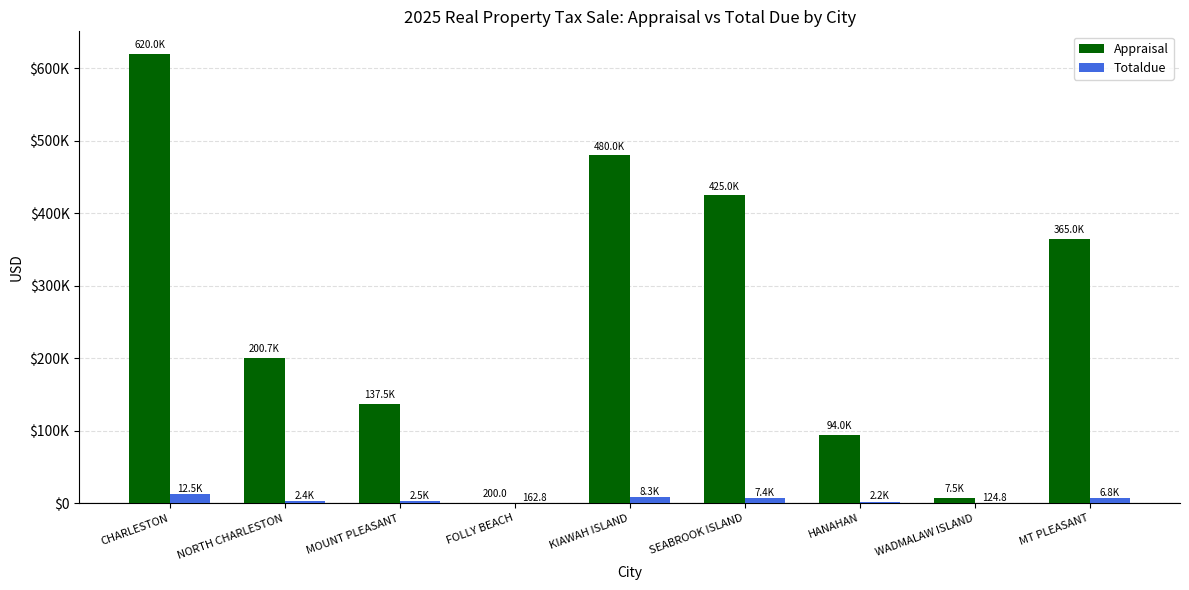

At how many categories does at least one series exceed 74788?

7